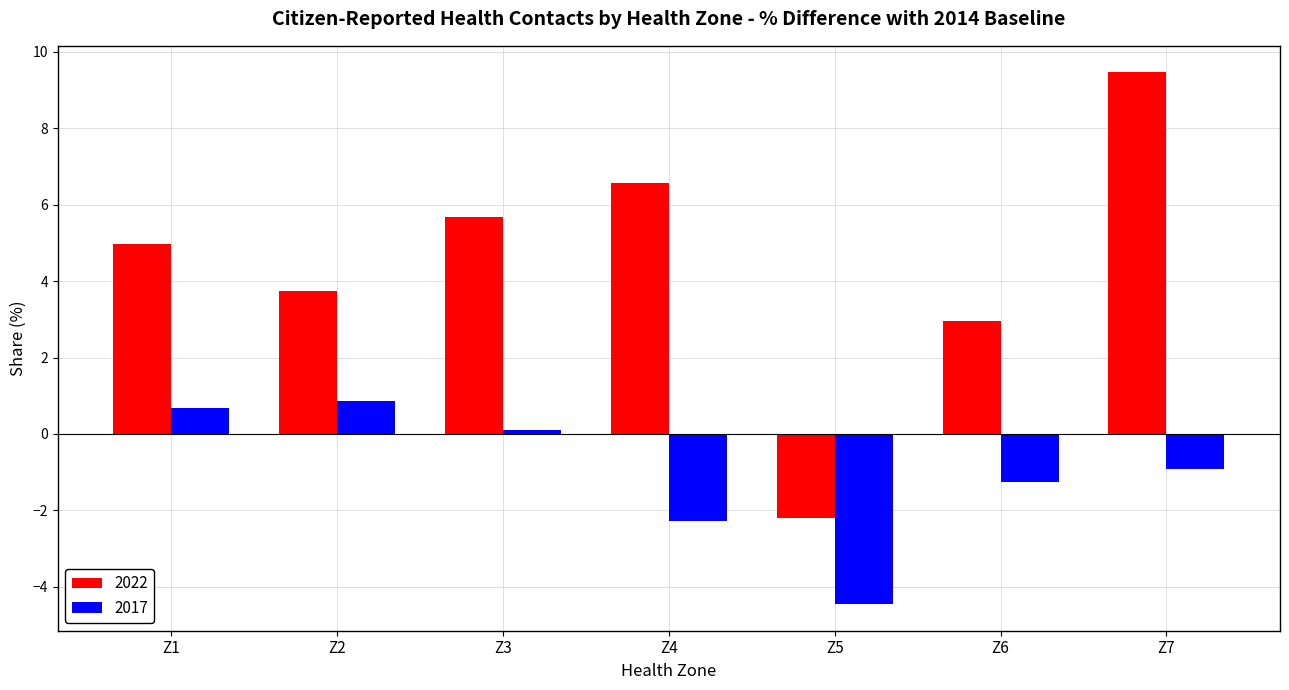

Reading left to right, what are all the values shown in this chart?

2022: Z1=5.0	Z2=3.7	Z3=5.7	Z4=6.6	Z5=-2.2	Z6=3.0	Z7=9.5
2017: Z1=0.7	Z2=0.9	Z3=0.1	Z4=-2.3	Z5=-4.5	Z6=-1.3	Z7=-0.9